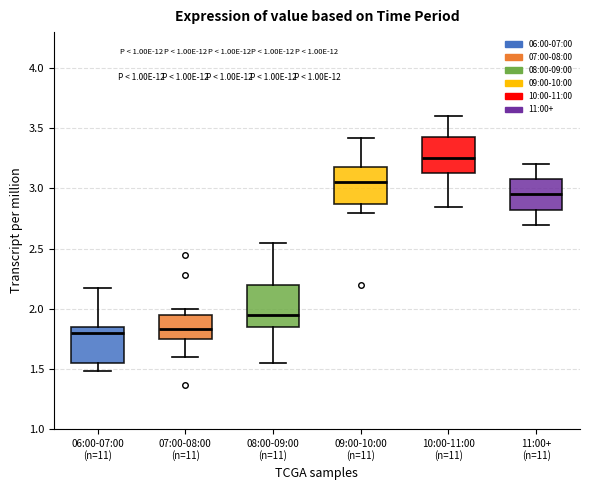

Reading left to right, read every box against the y-axis: the position of its median line, the range the box covers, and the ends of its whiskers. The values are not printed on the chart, so give them approximately, as read against the axis.

06:00-07:00 (n=11): median 1.80, box 1.55 to 1.85, whiskers 1.50 to 2.15
07:00-08:00 (n=11): median 1.85, box 1.75 to 1.95, whiskers 1.60 to 2.00
08:00-09:00 (n=11): median 1.95, box 1.85 to 2.20, whiskers 1.55 to 2.55
09:00-10:00 (n=11): median 3.05, box 2.90 to 3.20, whiskers 2.80 to 3.40
10:00-11:00 (n=11): median 3.25, box 3.15 to 3.45, whiskers 2.85 to 3.60
11:00+ (n=11): median 2.95, box 2.85 to 3.10, whiskers 2.70 to 3.20